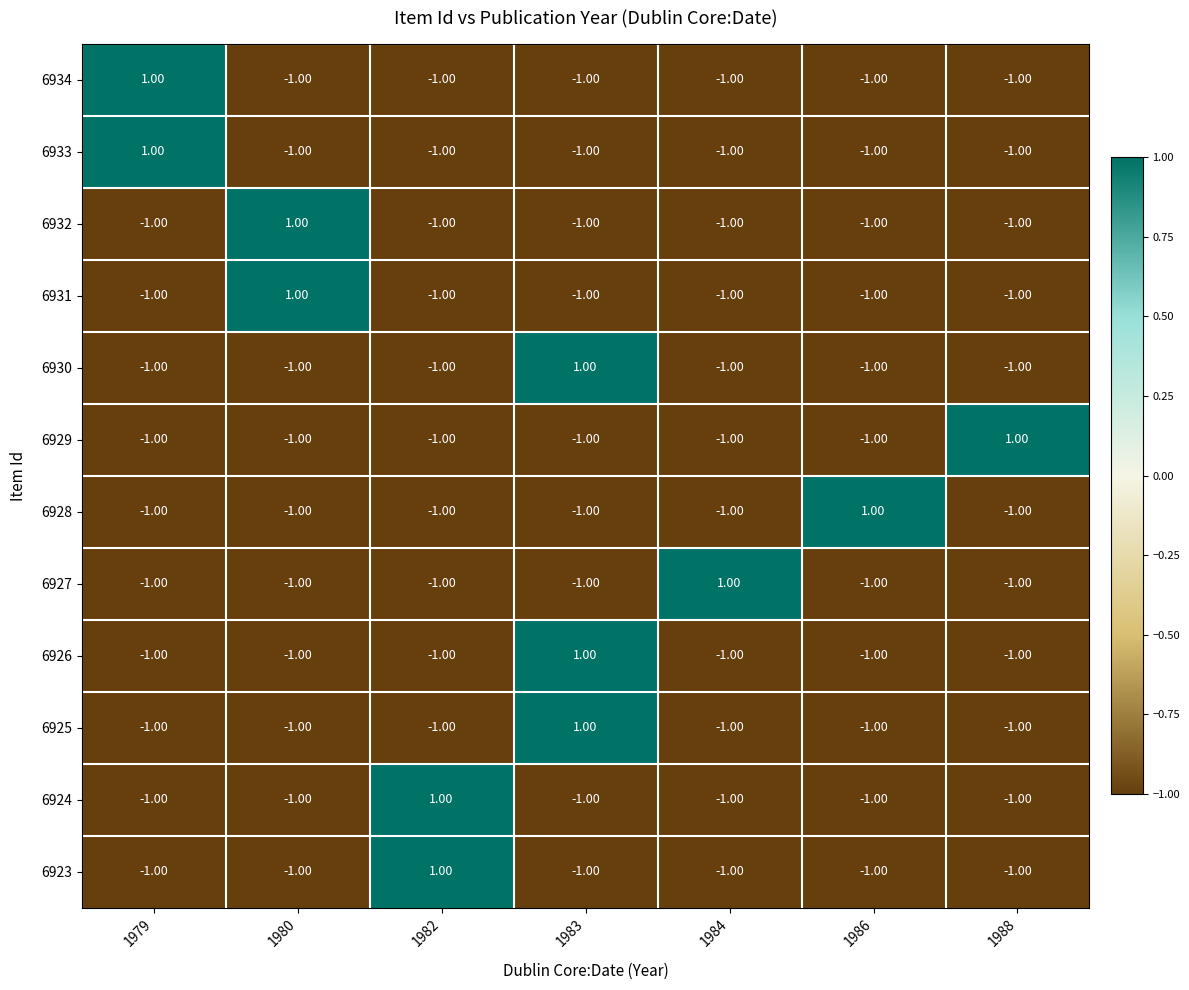

At how many categories does at least one series exceed 0?

7